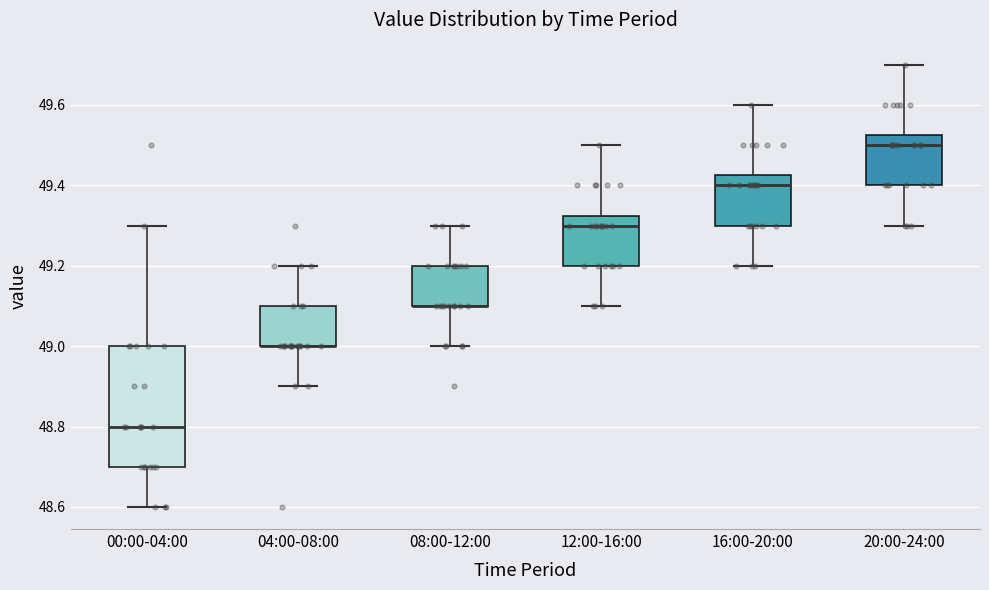

Where is the lower edge of the box for 04:00-08:00 on the y-axis? The values are not printed on the chart, so give them approximately, as read against the axis.

49.00